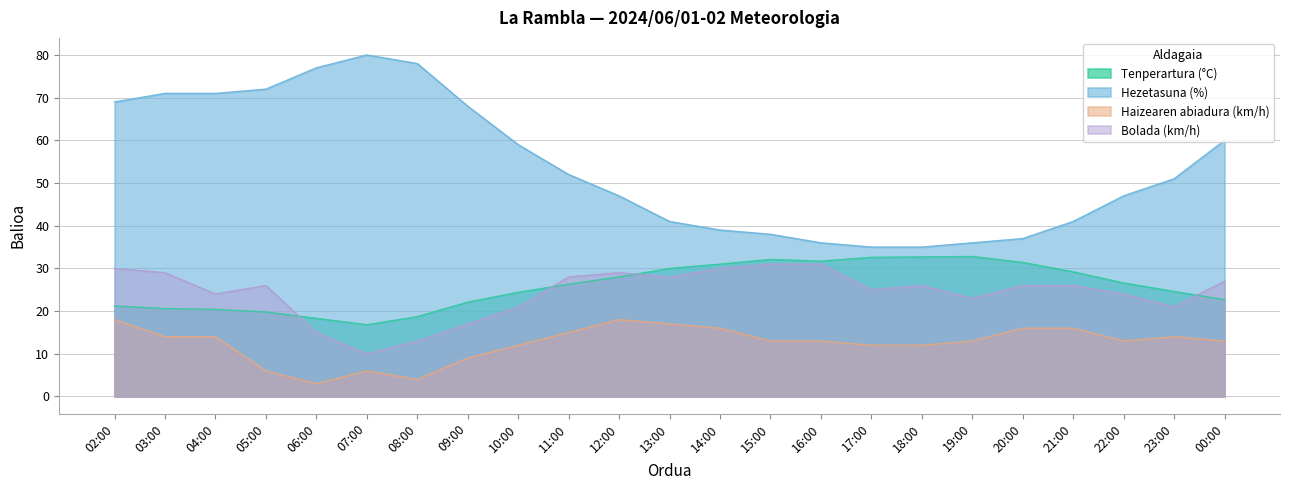

At which category is the sum across all series the highest?

02:00